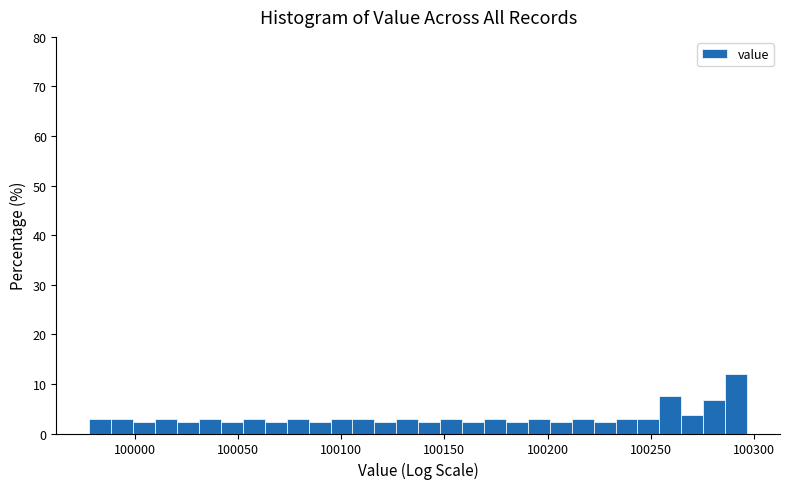

Around what value on the x-axis is the tallest bar? Give the approximate position of its centre, as read against the axis.

100290